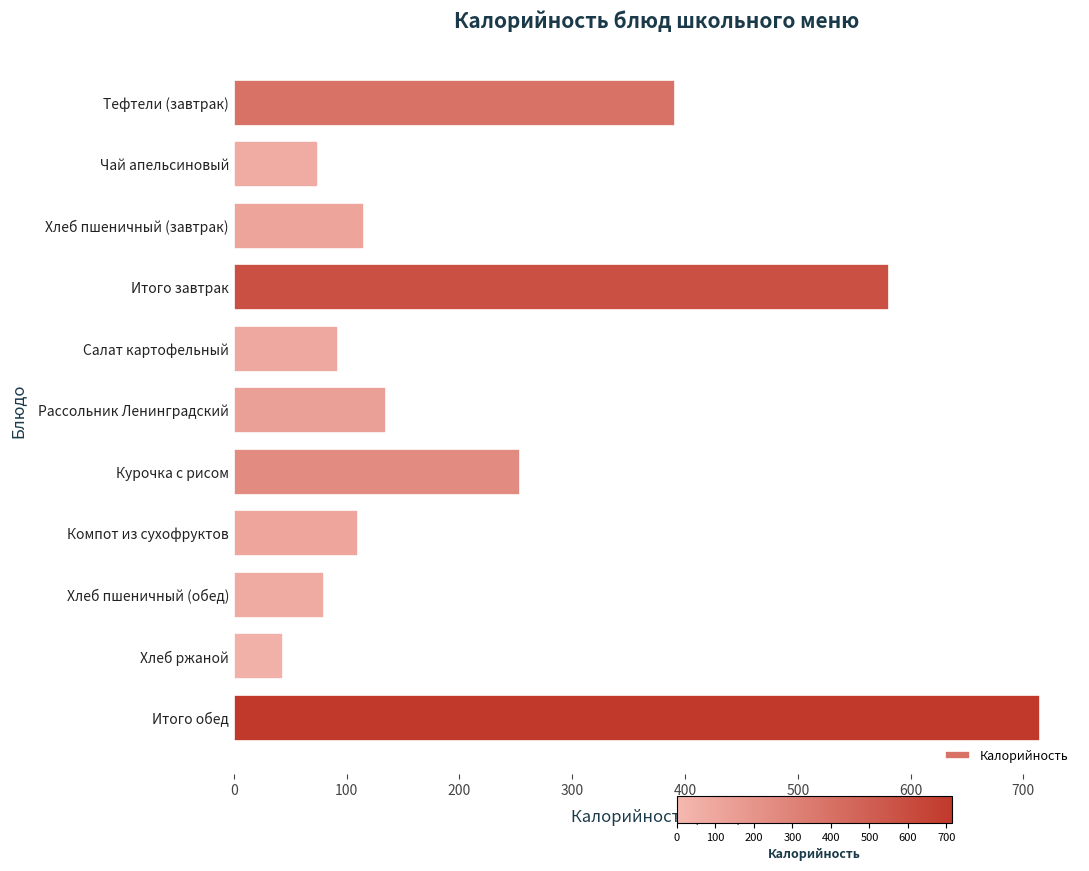

Between Тефтели (завтрак) and Курочка с рисом, which is larger?

Тефтели (завтрак)